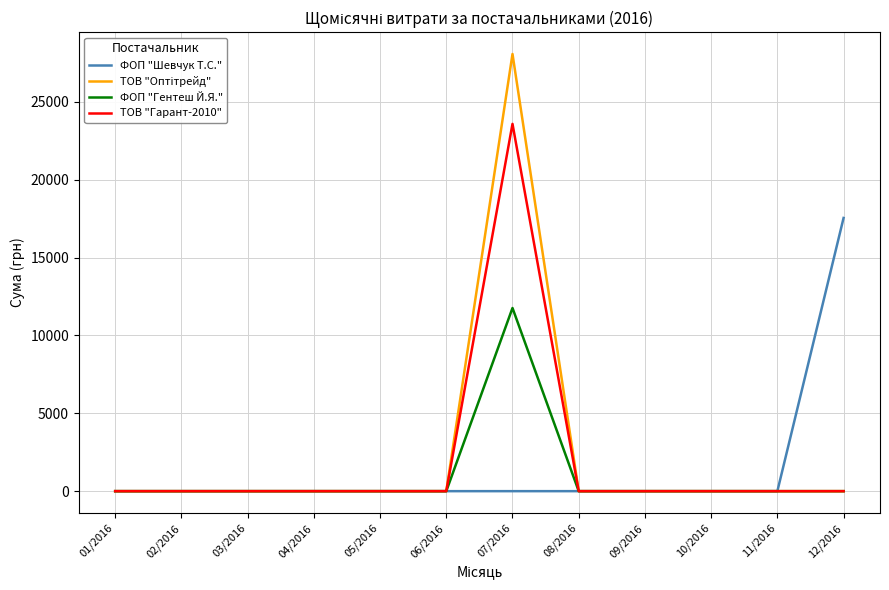

Is the value of ТОВ "Гарант-2010" at 07/2016 greater than the value of ФОП "Гентеш Й.Я." at 03/2016?

Yes